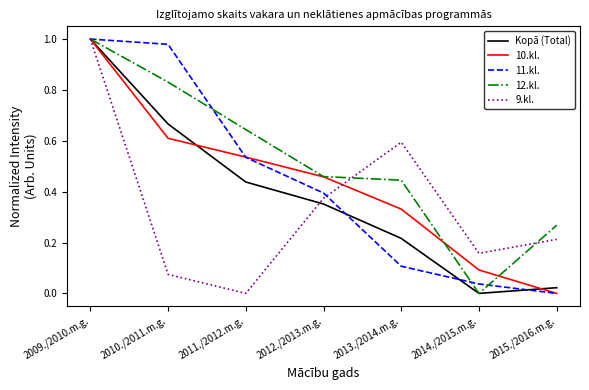

Between 2013./2014.m.g. and 2015./2016.m.g., which series saw the biggest shift?

9.kl.